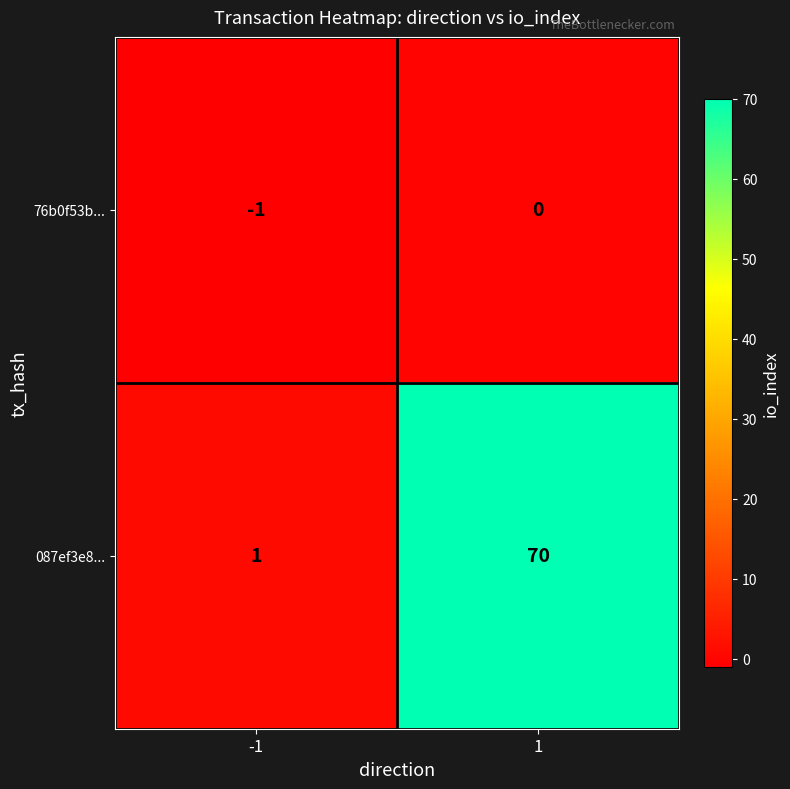

The value of 087ef3e8... at 1 is 70. True or false?

True